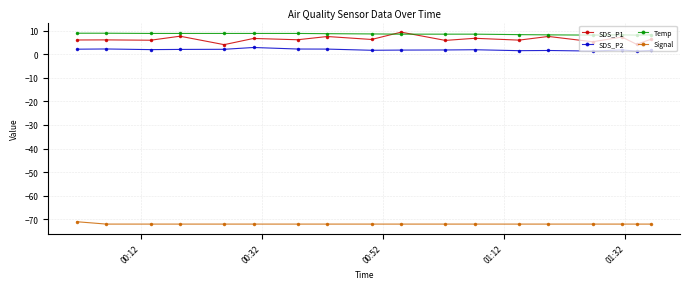

What is the value of the SDS_P1 point at the 6th from the left?

6.7